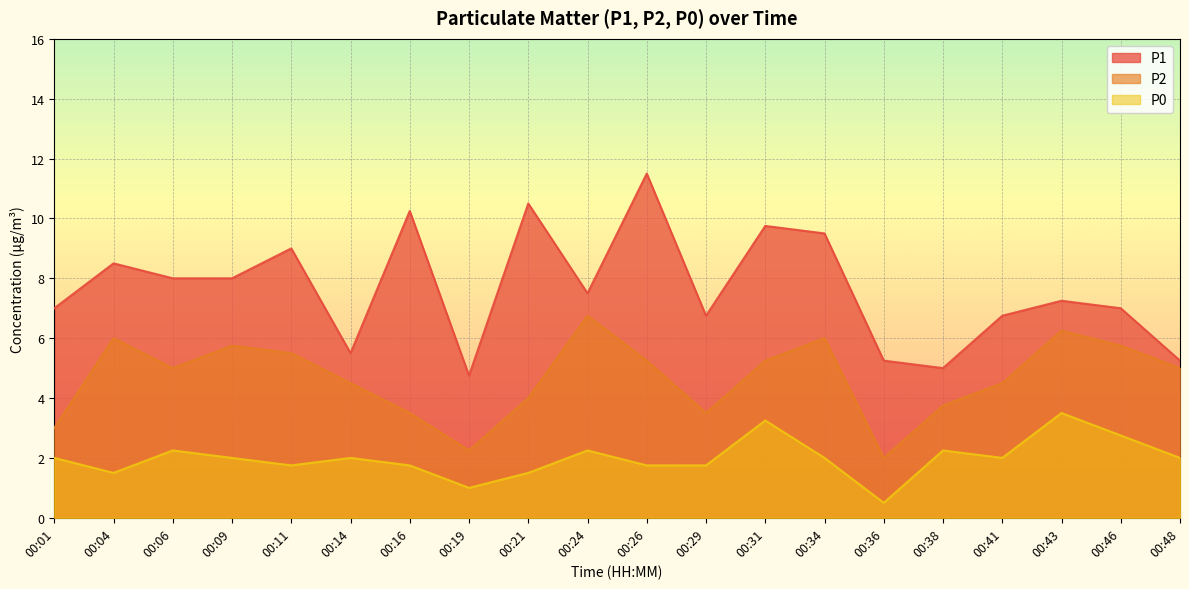

Does the chart display data point markers on the line(s)?

No